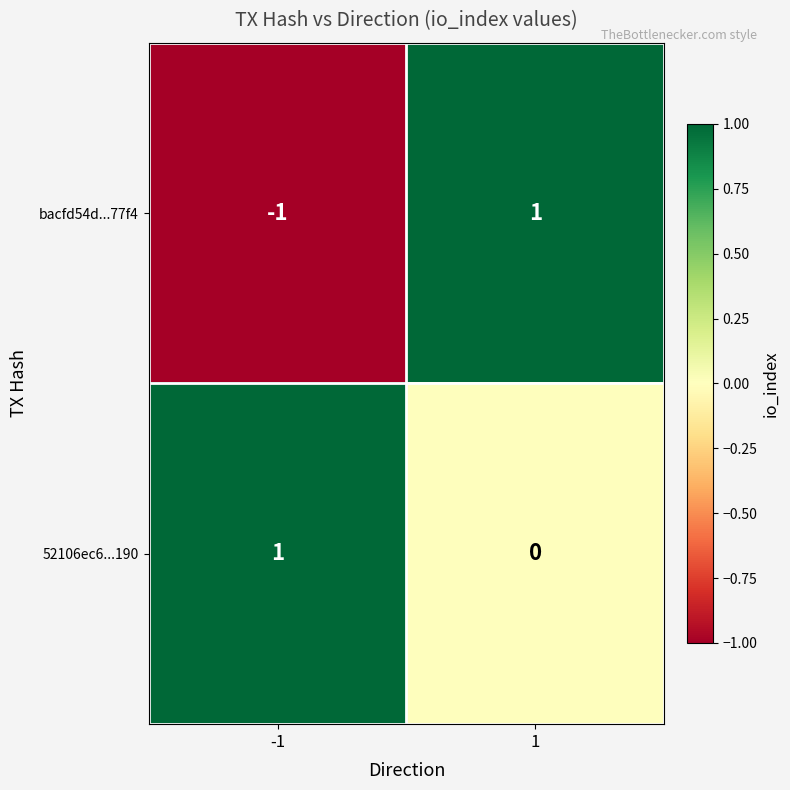

What is the minimum value shown in the chart?

-1